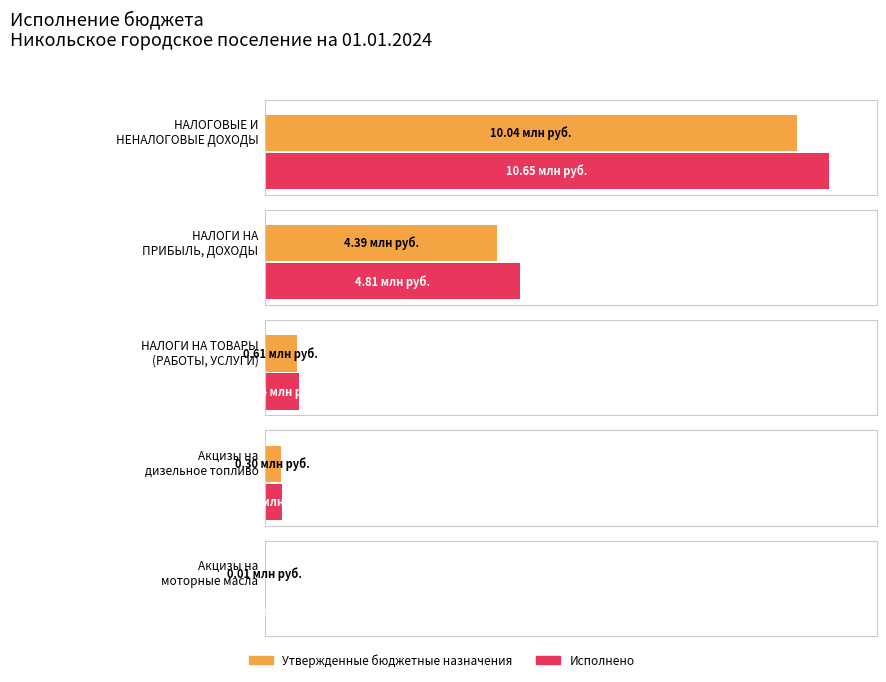

Reading left to right, what are all the values shown in this chart?

Утвержденные бюджетные назначения: НАЛОГОВЫЕ И
НЕНАЛОГОВЫЕ ДОХОДЫ=10044700.0	НАЛОГИ НА
ПРИБЫЛЬ, ДОХОДЫ=4392500.0	НАЛОГИ НА ТОВАРЫ
(РАБОТЫ, УСЛУГИ)=608200.0	Акцизы на
дизельное топливо=300000.0	Акцизы на
моторные масла=8200.0
Исполнено: НАЛОГОВЫЕ И
НЕНАЛОГОВЫЕ ДОХОДЫ=10646015.7	НАЛОГИ НА
ПРИБЫЛЬ, ДОХОДЫ=4814670.2	НАЛОГИ НА ТОВАРЫ
(РАБОТЫ, УСЛУГИ)=641566.8	Акцизы на
дизельное топливо=332430.8	Акцизы на
моторные масла=1736.3